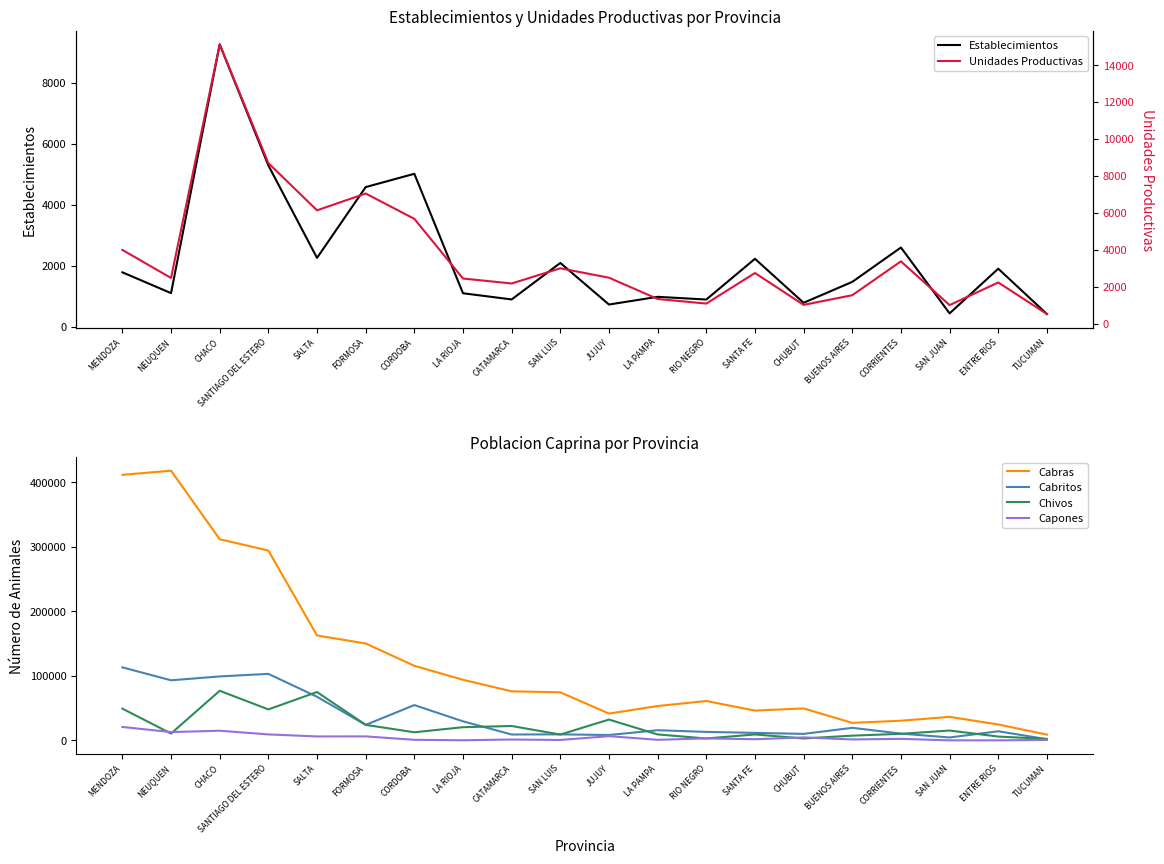

How many values in the Cabras series exceed 74443?

9